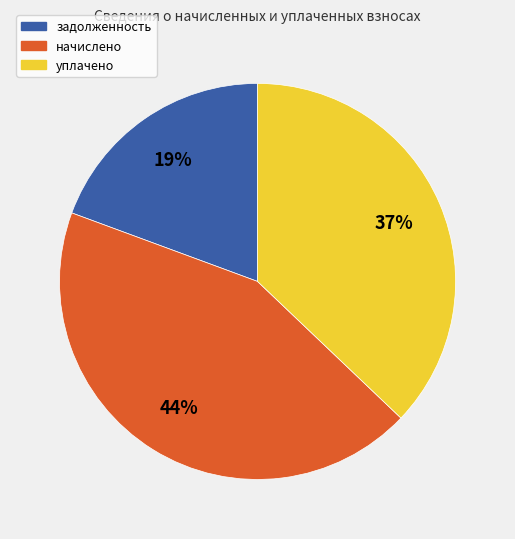

To the nearest percent, what is the difference between the уплачено and задолженность slice percentages?

18%